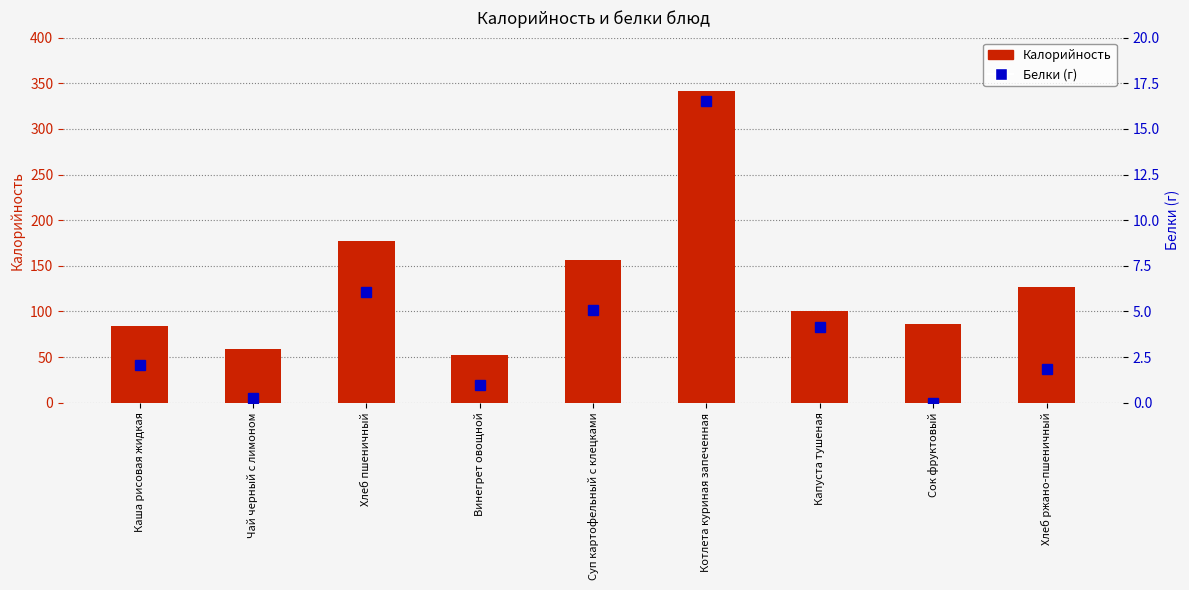

Read the Калорийность value at Хлеб пшеничный.

177.6